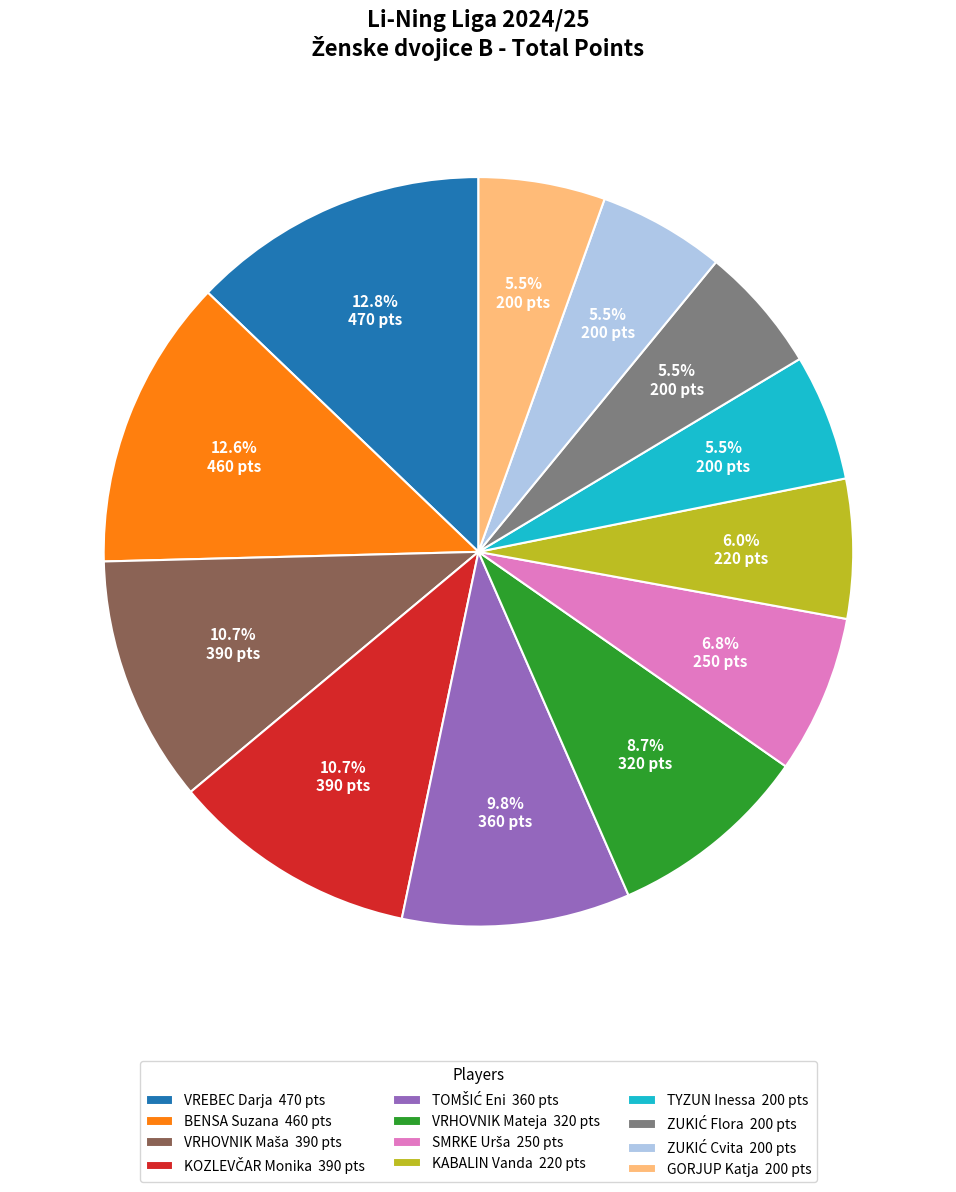

Does any single category account for the majority?

No